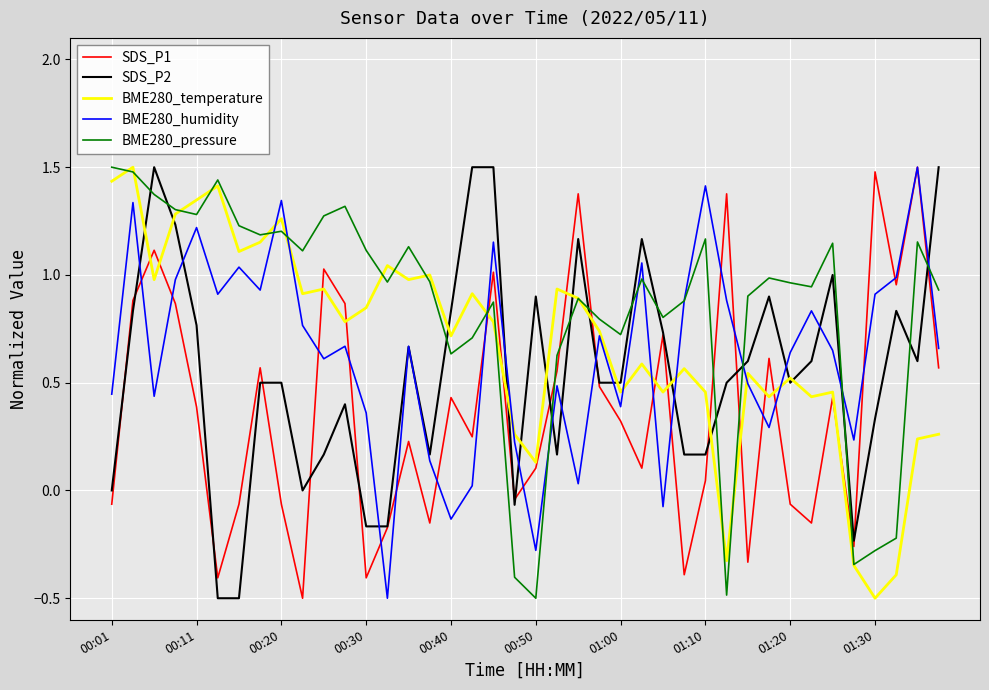

What is the maximum value for SDS_P1?

1.5